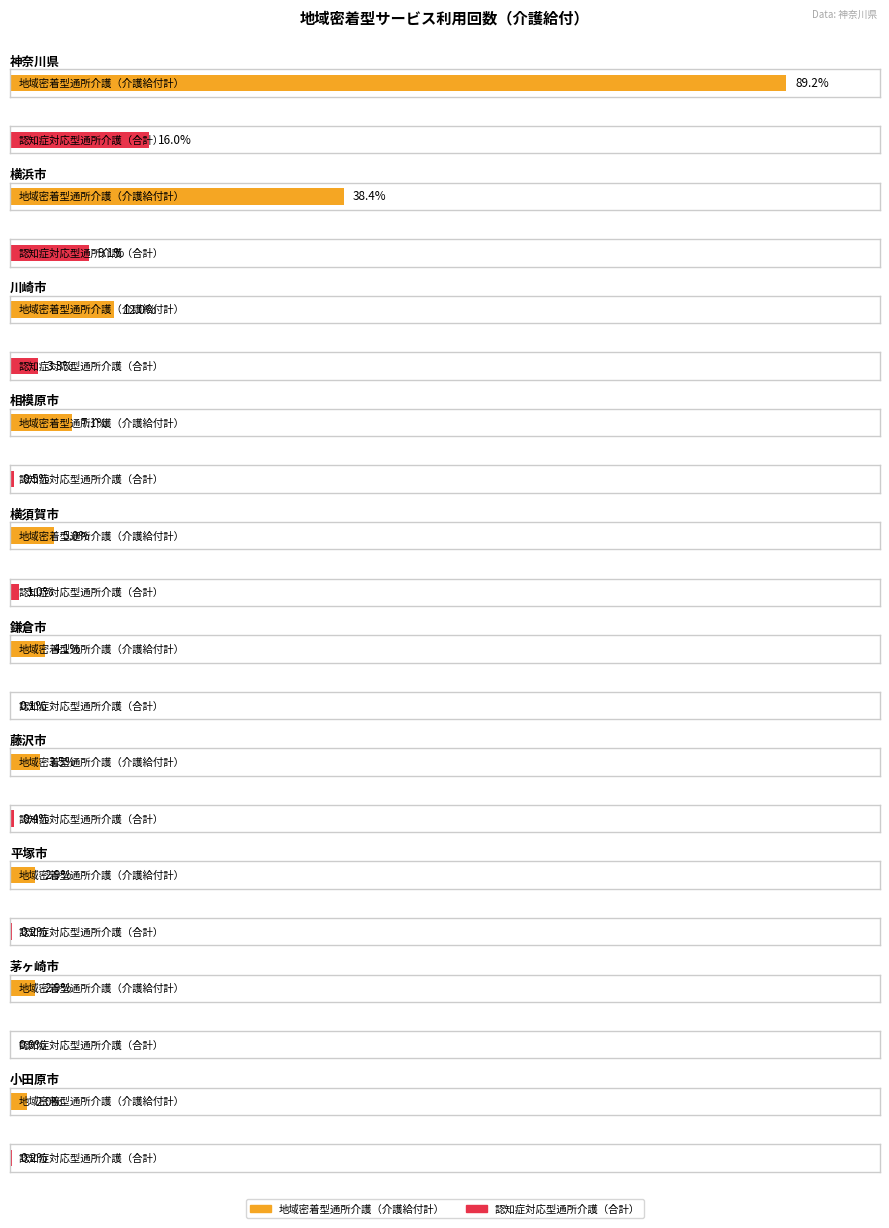

Which series has the largest total across all categories?

地域密着型通所介護（介護給付計）